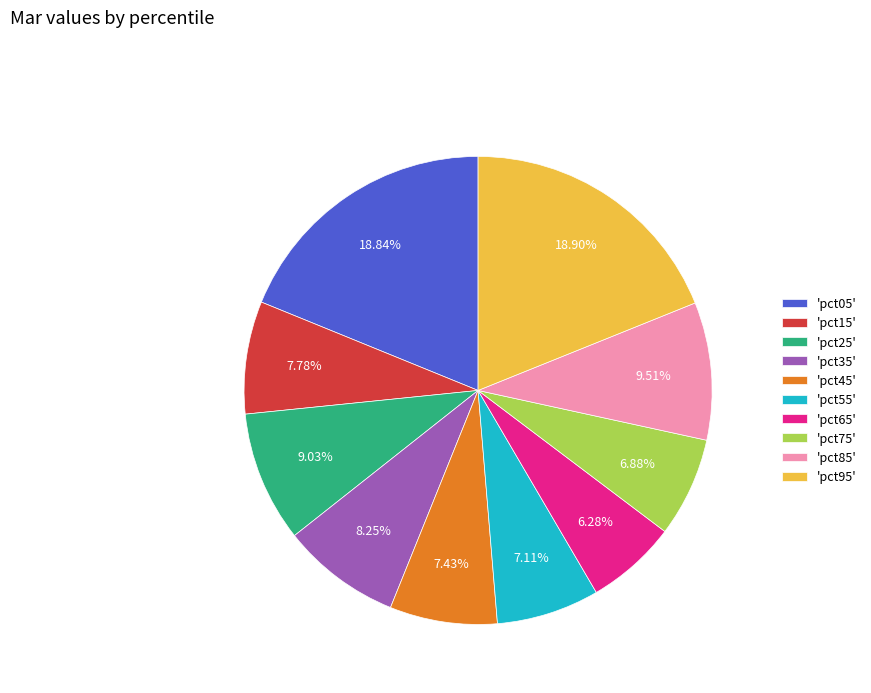

How many slices are in this pie chart?

10